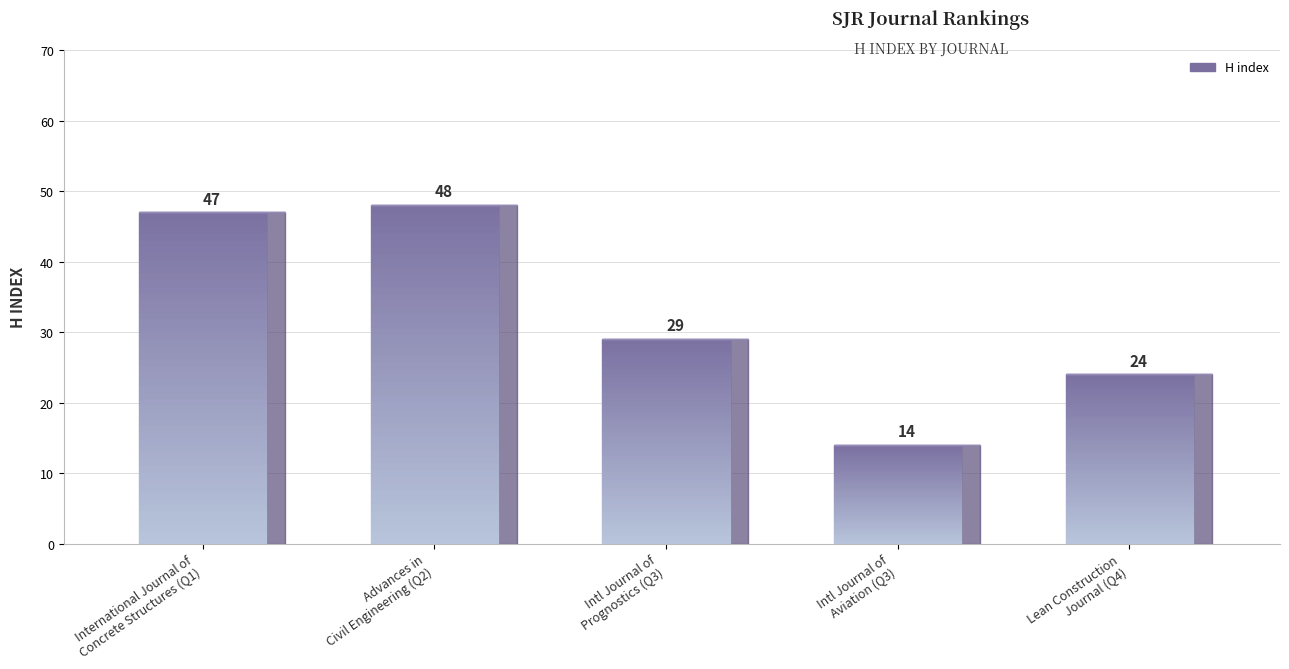

Which has a higher value, International Journal of
Concrete Structures (Q1) or Intl Journal of
Aviation (Q3)?

International Journal of
Concrete Structures (Q1)